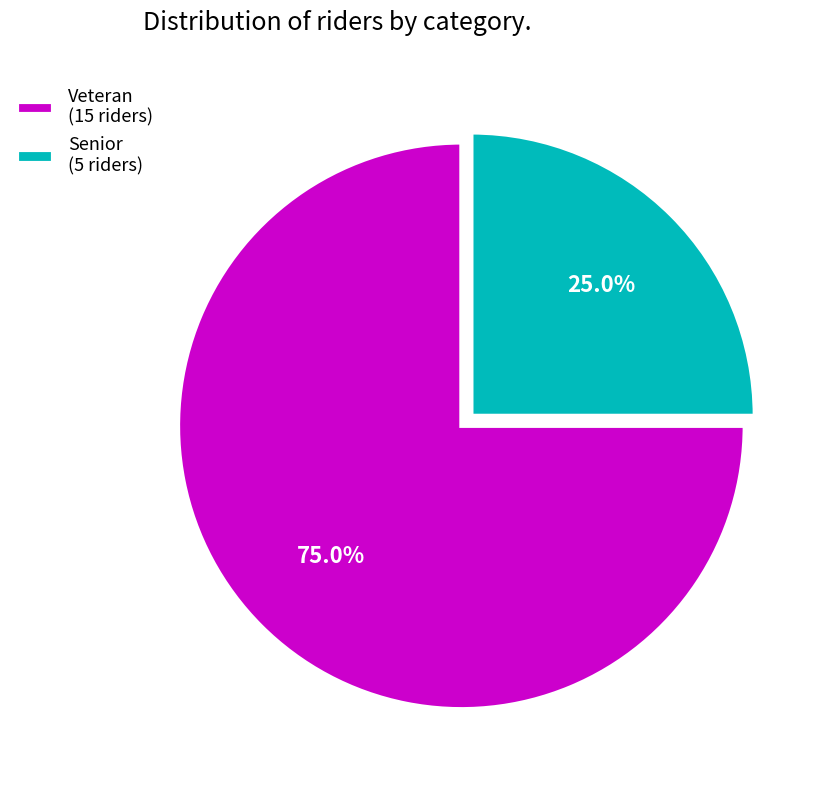

True or false: Veteran accounts for 75% of the total.

True